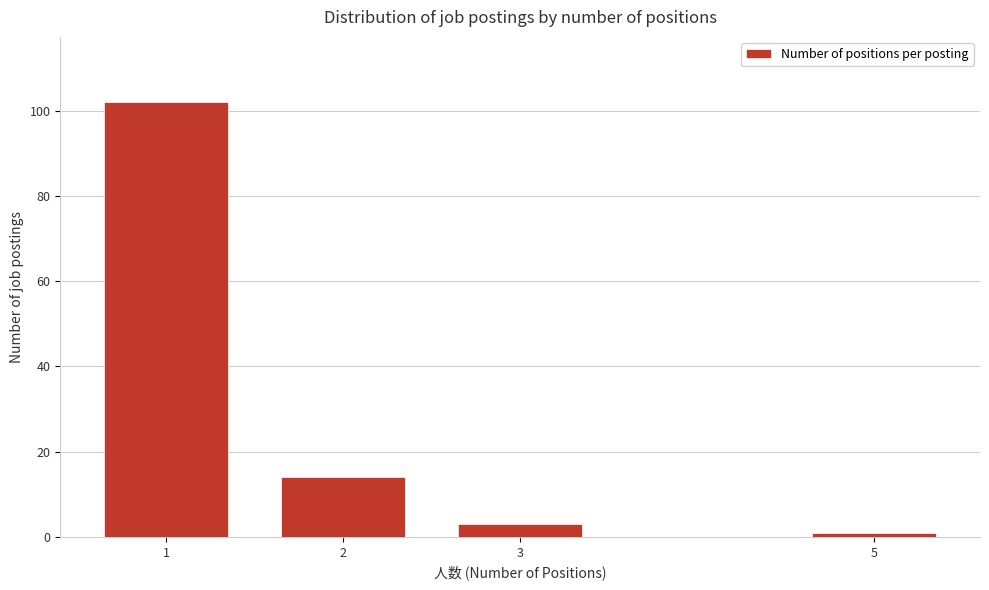

Reading left to right, extract all data points from this chart.

1=102	2=14	3=3	5=1